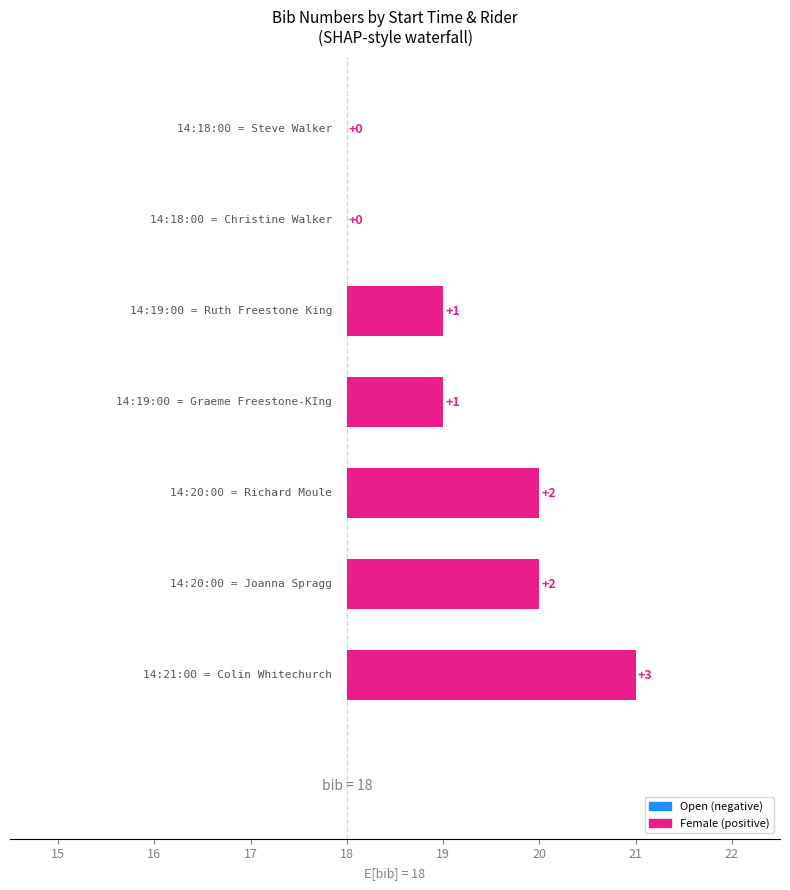

What is the sum of the values at 17 and 16?

2